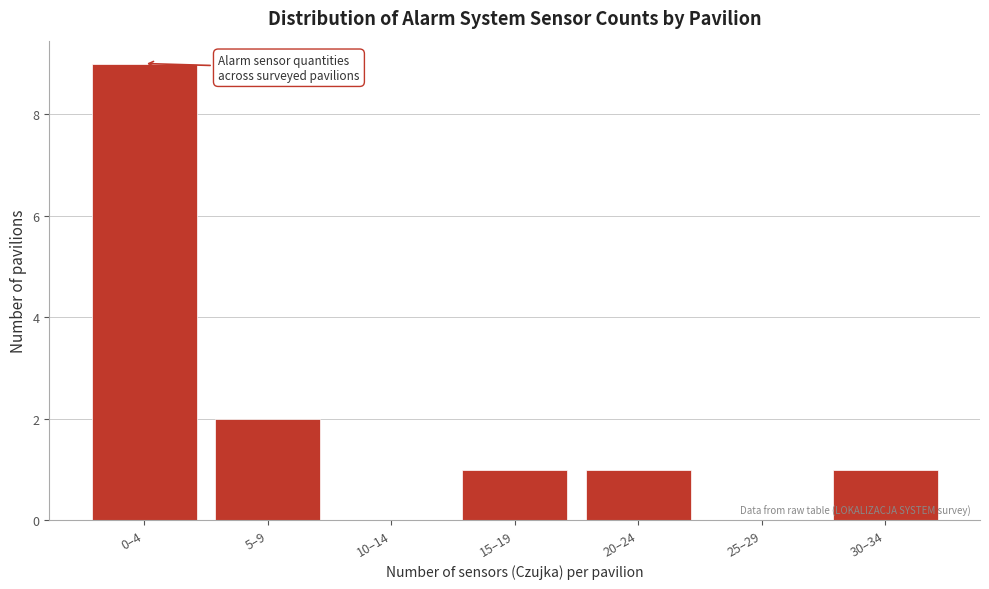

Reading left to right, extract all data points from this chart.

0–4=9	5–9=2	10–14=0	15–19=1	20–24=1	25–29=0	30–34=1